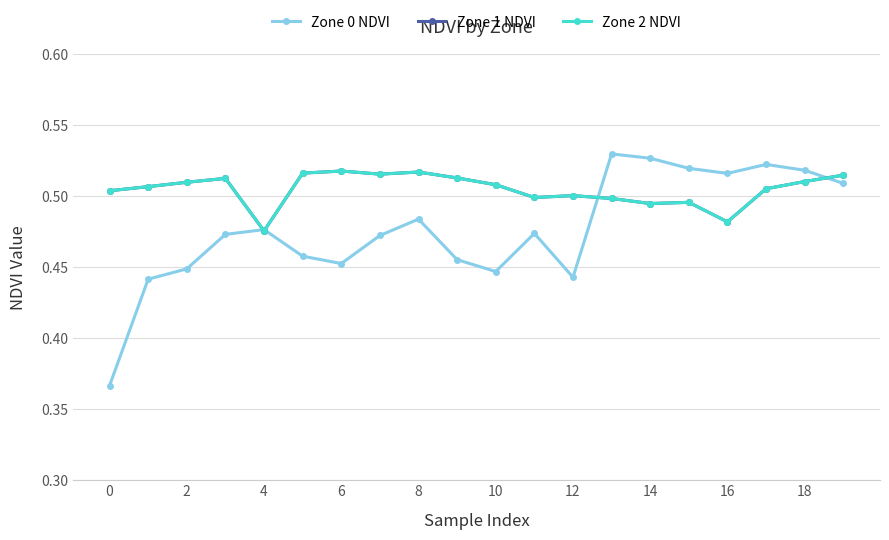

What is the sum of all Zone 1 NDVI values?

10.1